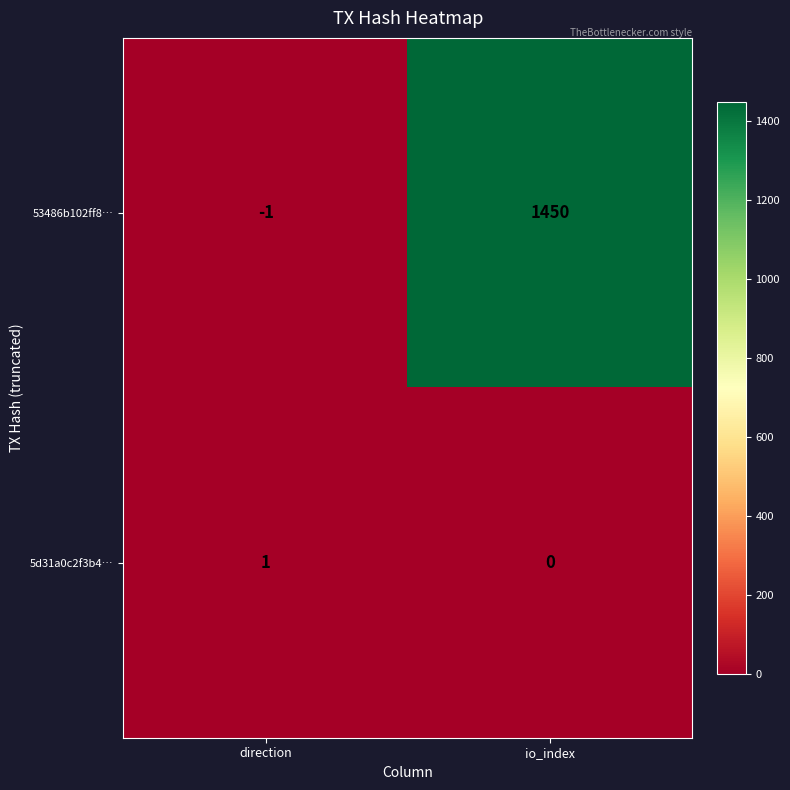

What is the sum of the 53486b102ff8… values at io_index and direction?

1449